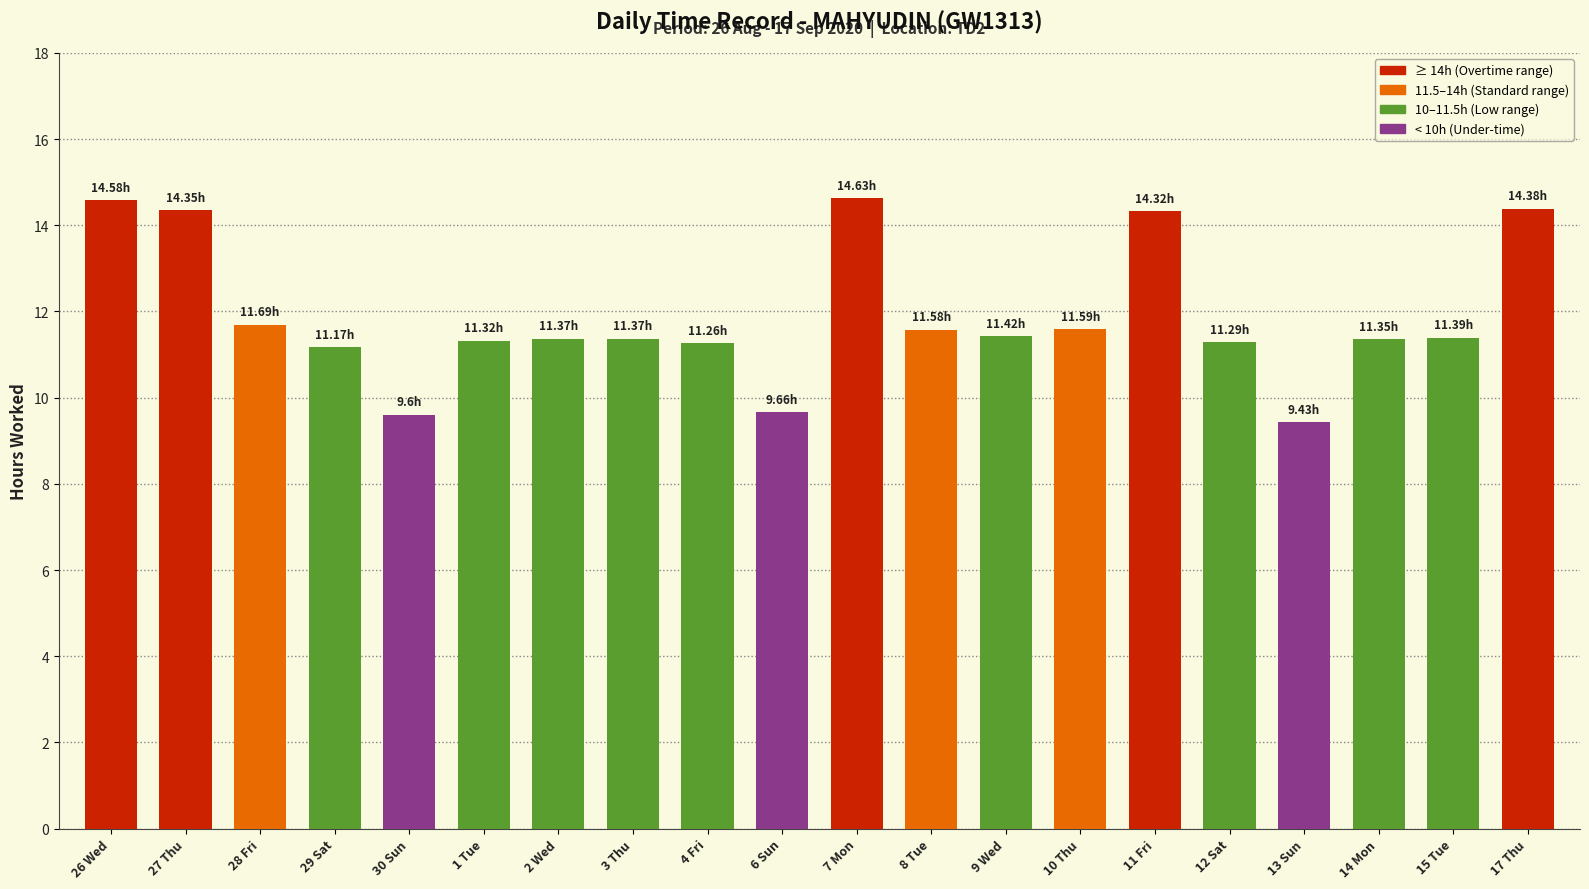

Approximately how many times larger is the value at 1 Tue compared to 2 Wed?

1.0